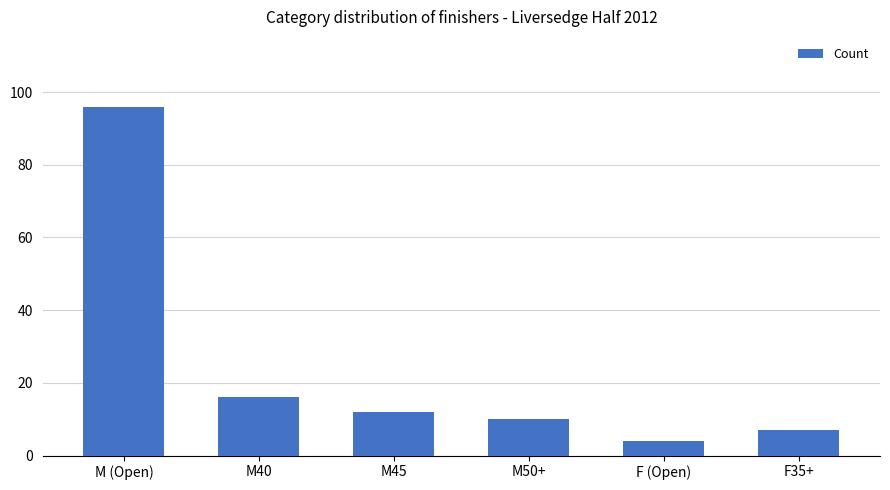

True or false: the data shows 7 at F35+.

True